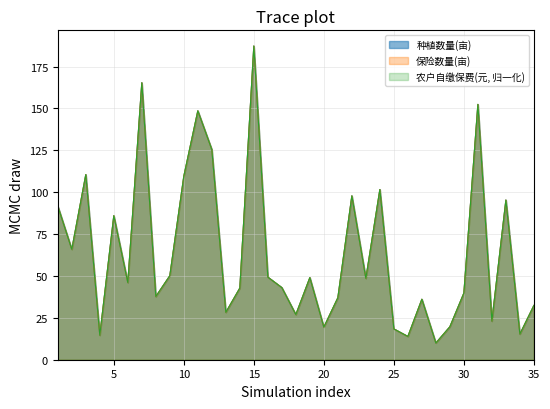

Is it true that 保险数量(亩) equals 101.6 at 24?

True